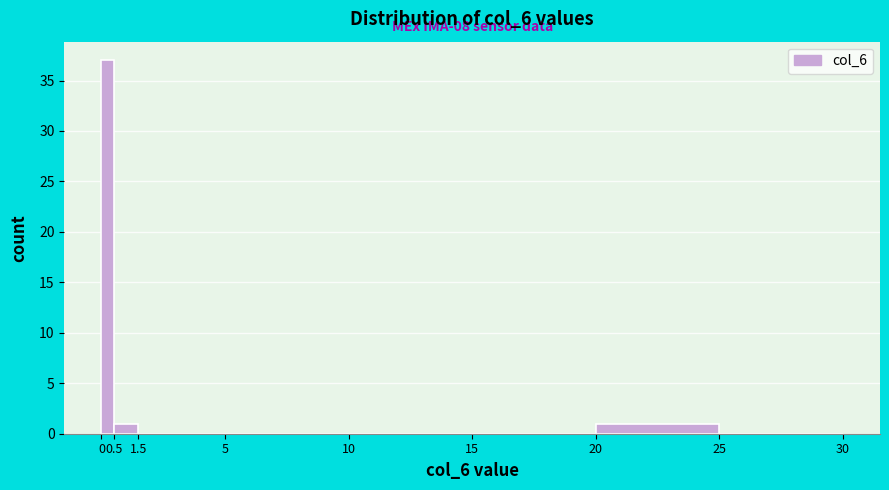

Which range on the x-axis has the tallest bar?

0 to 0.5